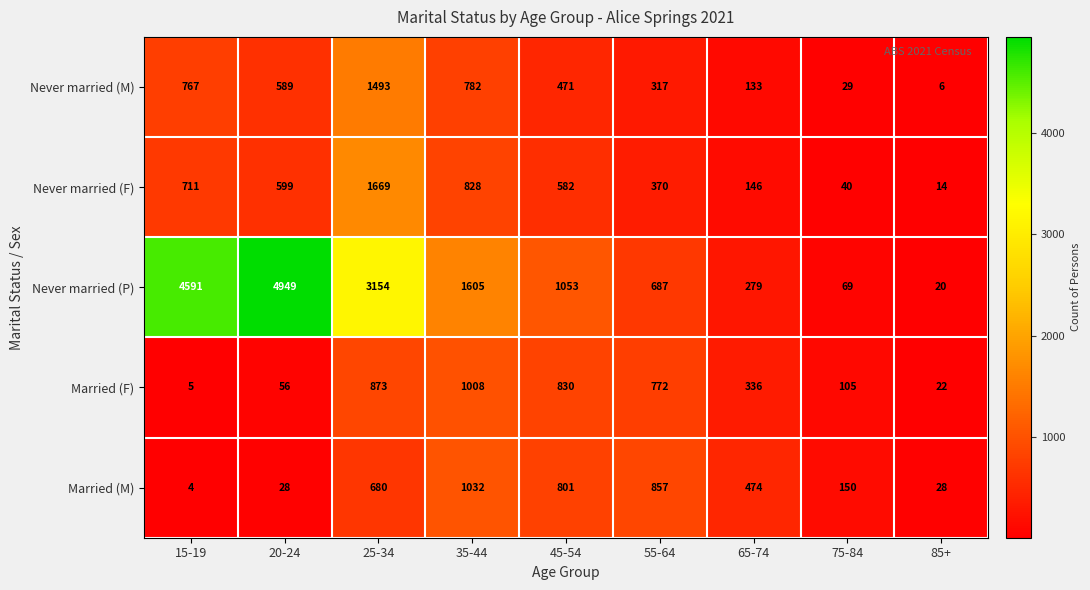

Is it true that Never married (P) equals 4949 at 20-24?

True